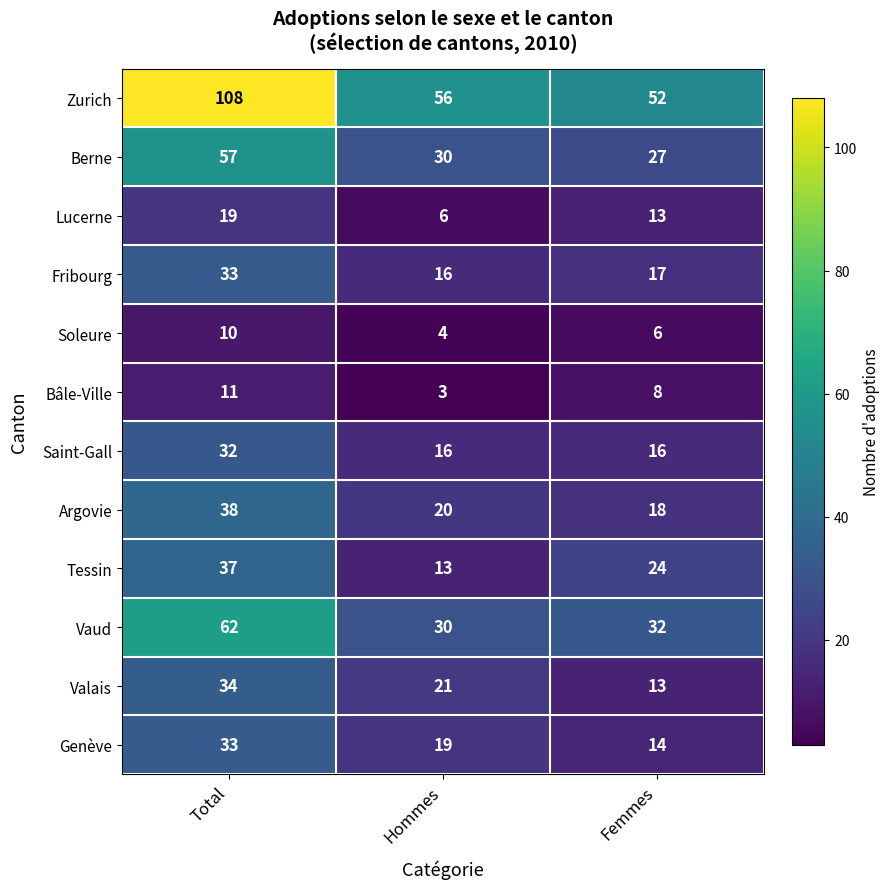

At which label does Vaud first exceed 32?

Total